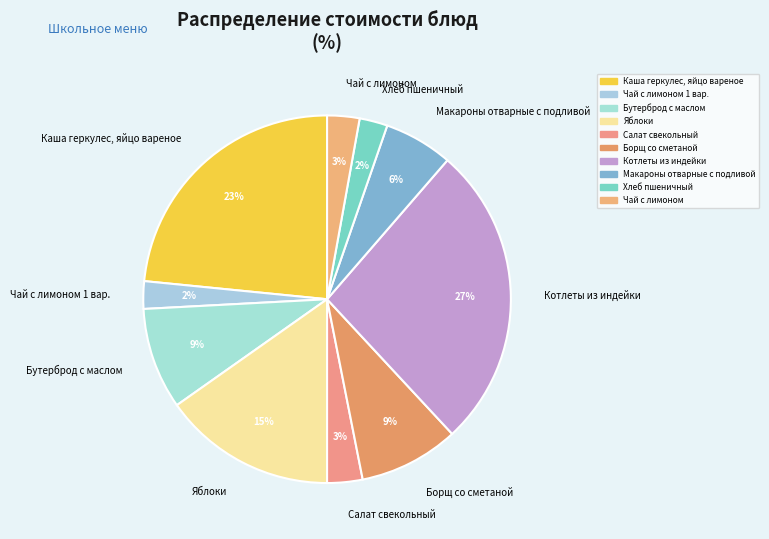

What is the largest slice in the pie chart?

Котлеты из индейки